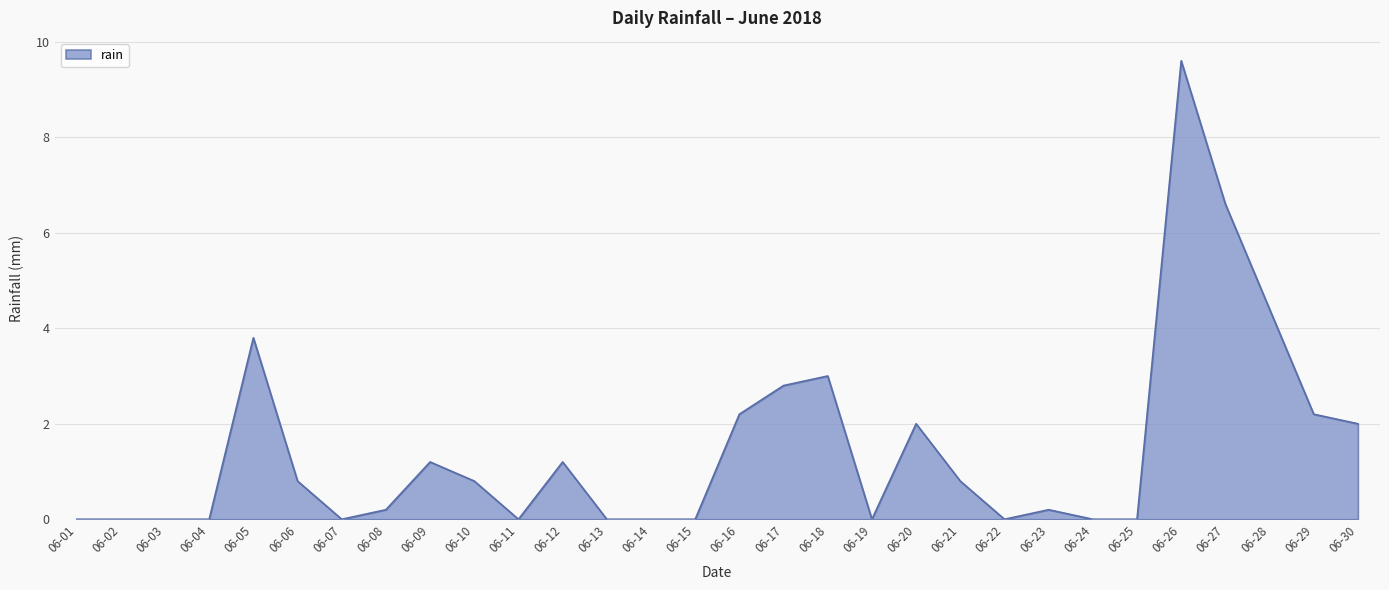

Is it true that the value at 06-15 is 0.0?

True